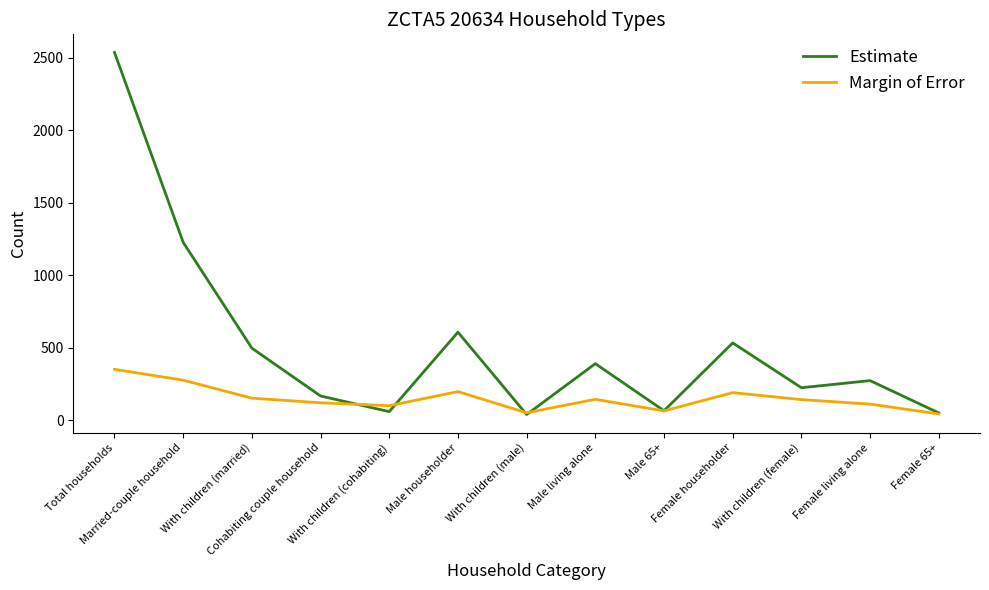

Where is the first local maximum for Margin of Error?

Male householder